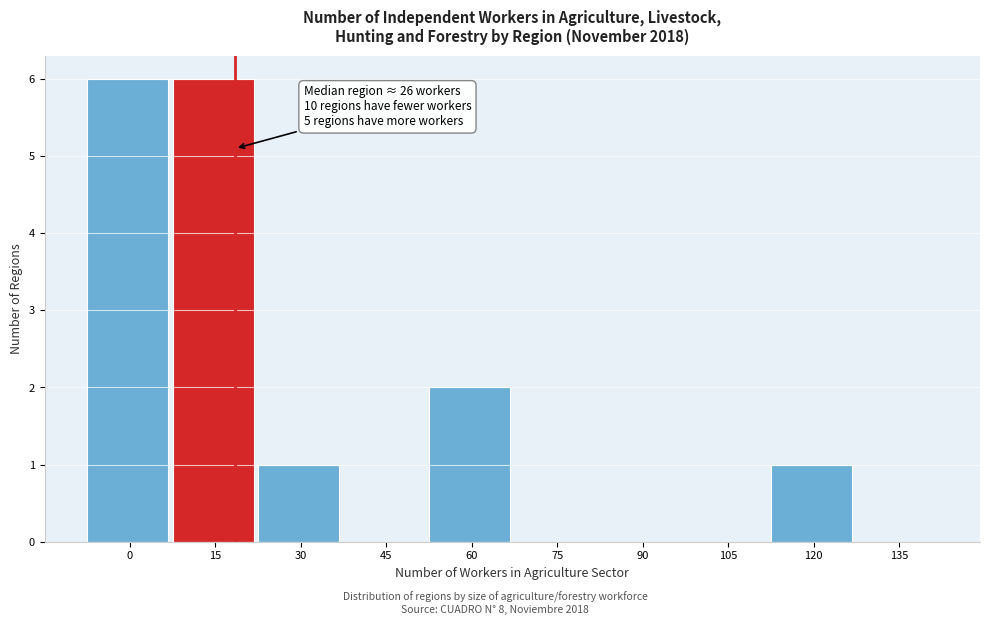

What is the sum of all values?

16